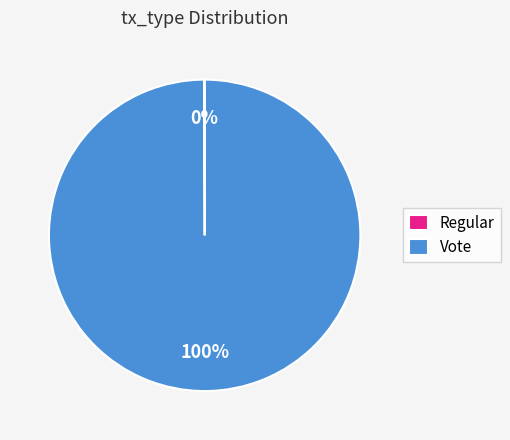

Is there any slice that represents more than half of the pie?

Yes